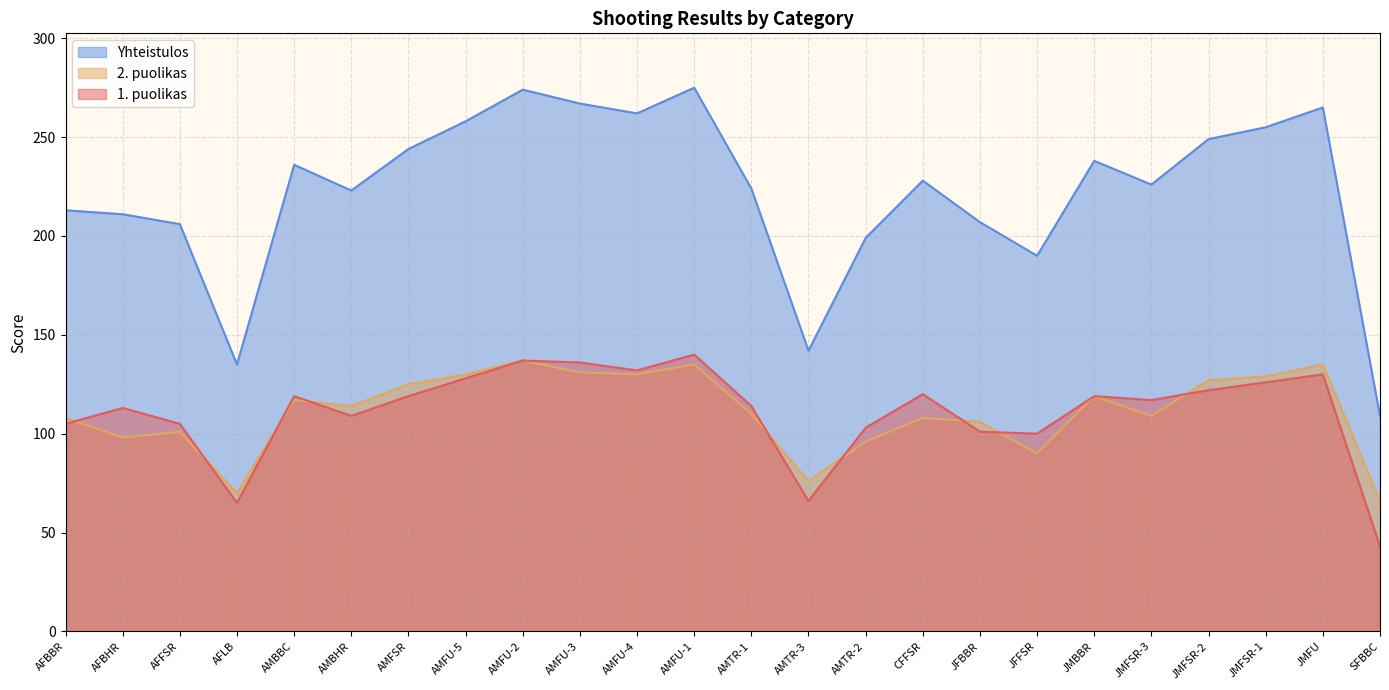

At which label does 1. puolikas reach its peak?

AMFU-1